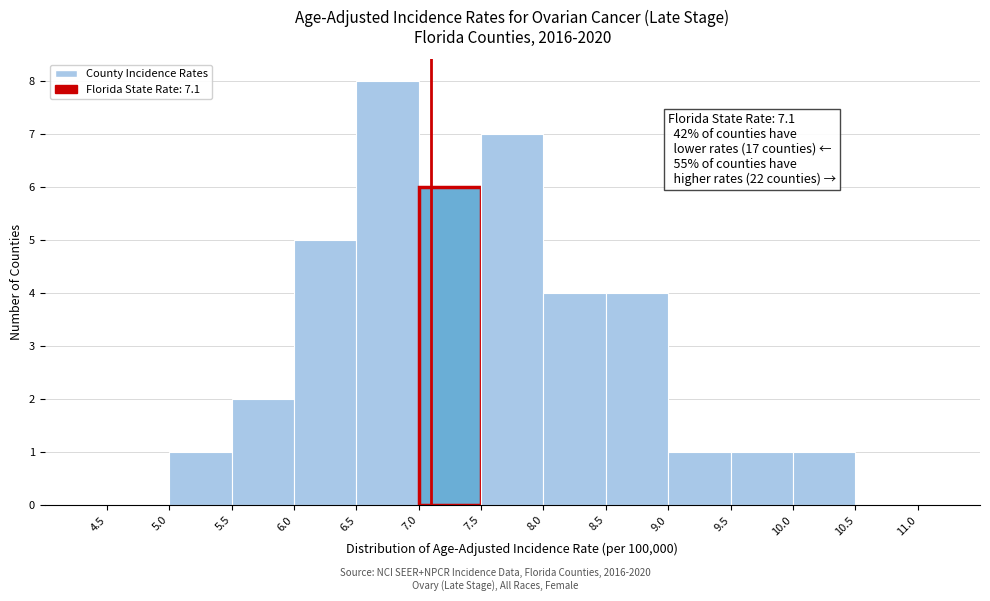

Over which range of the x-axis is the bar tallest?

6.5 to 7.0